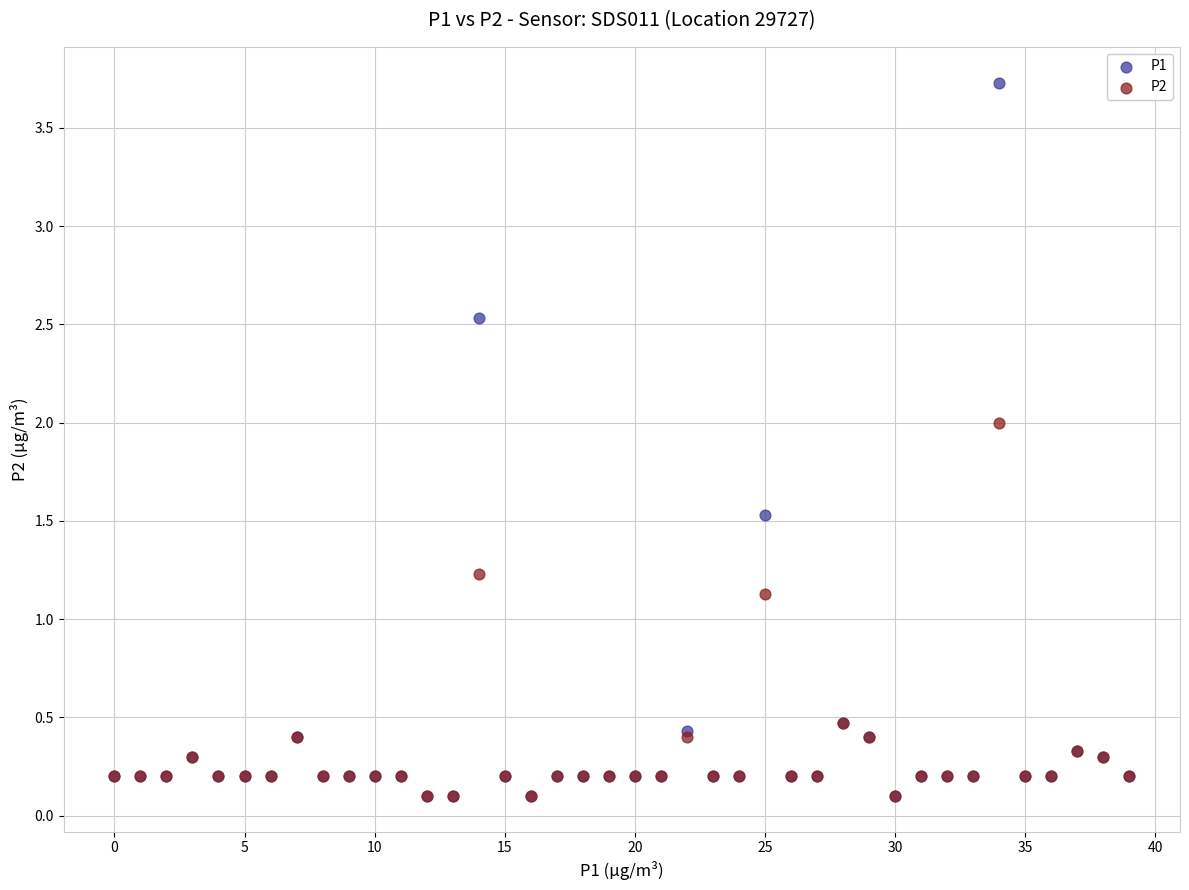

Across all series, what Y value is closest to 1?

1.1